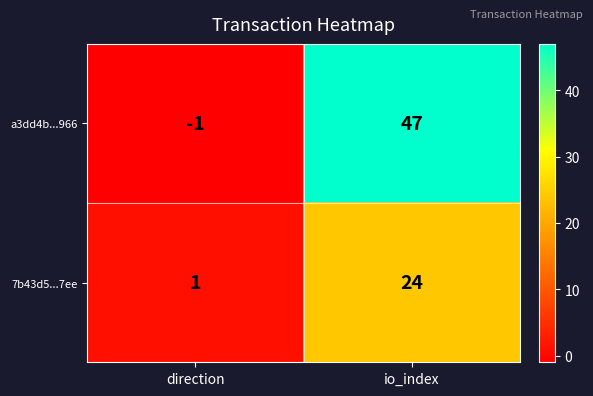

Which category has the highest value across all series?

io_index